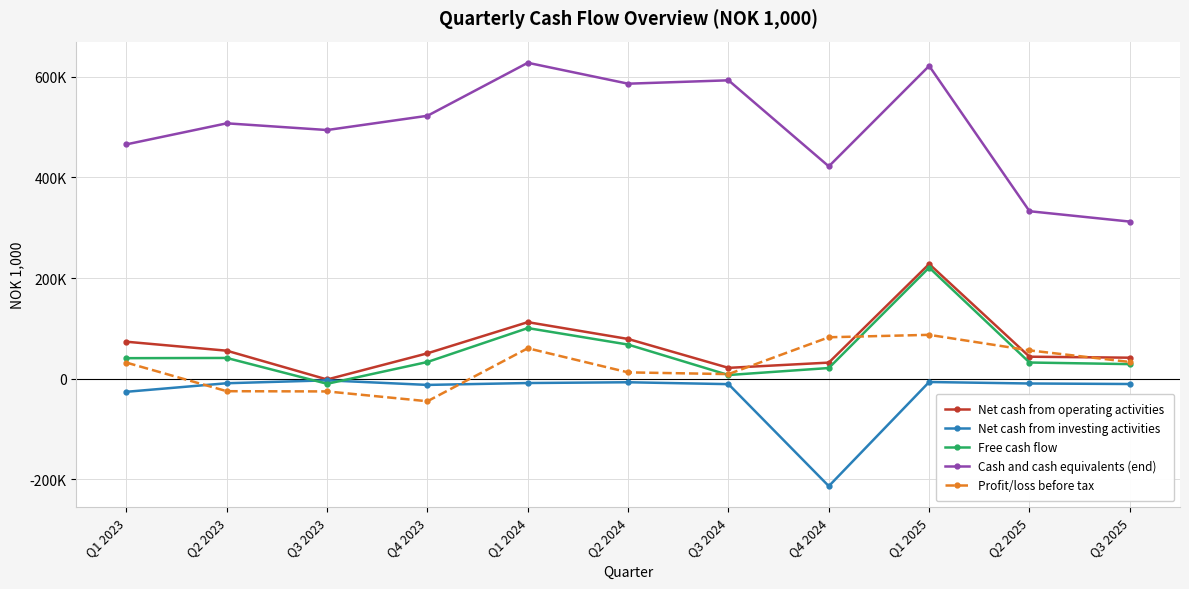

What is the lowest value of the Net cash from operating activities series?

-1720